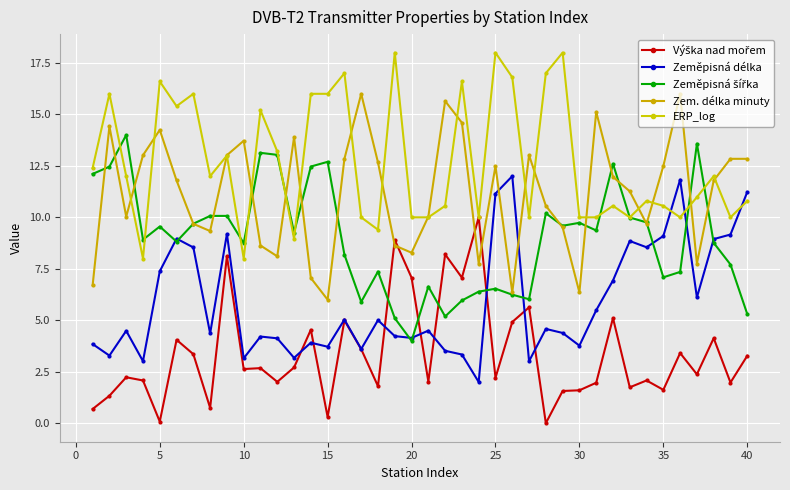

How many lines are shown in the chart?

5